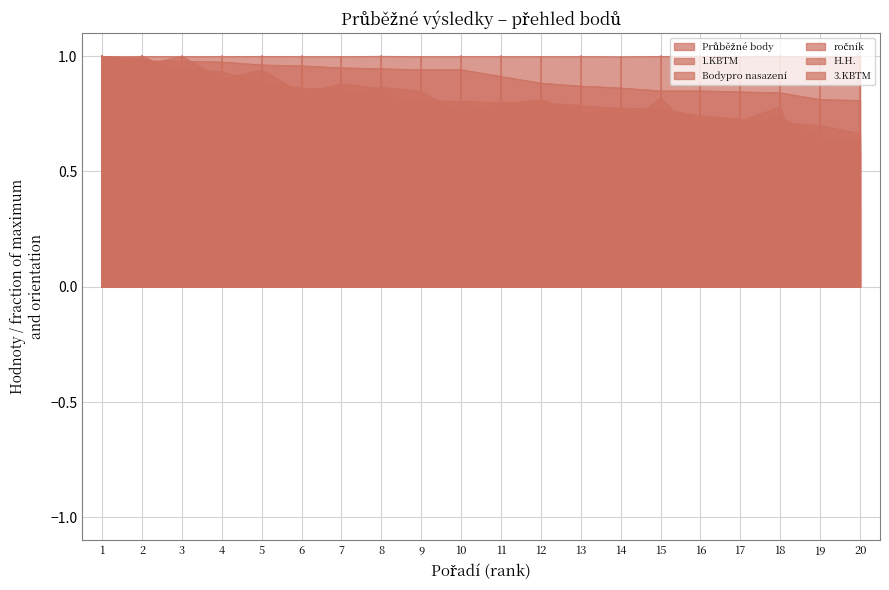

How many categories are shown in the chart?

20